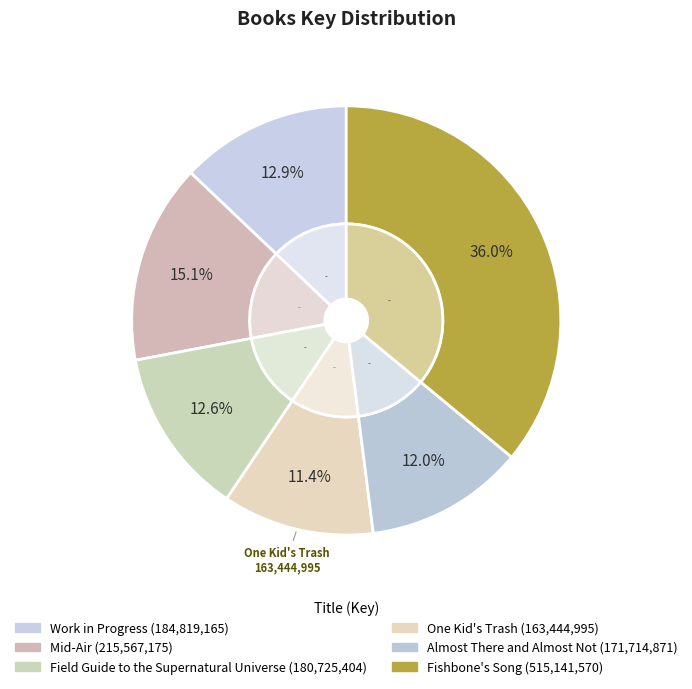

Combined, what portion of the pie is Fishbone's Song and Field Guide to the Supernatural Universe?

48.6%